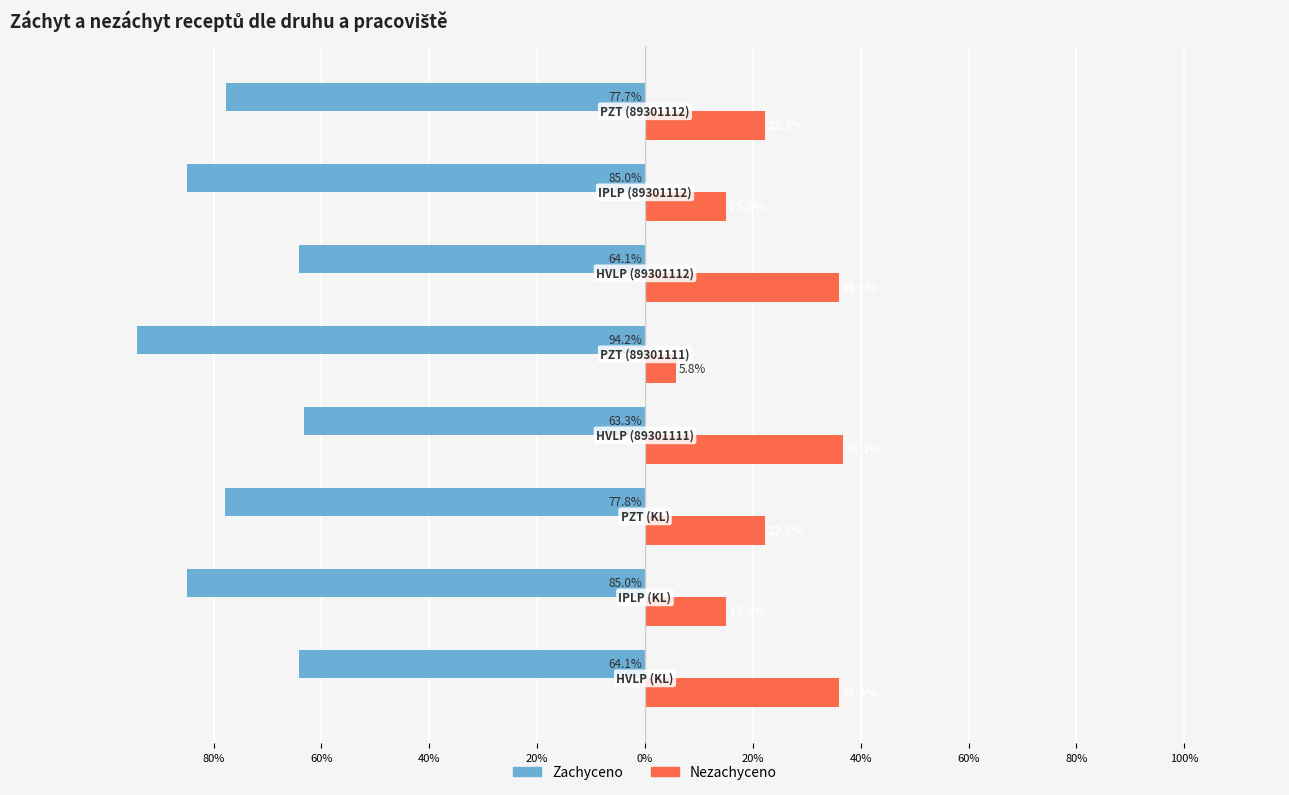

What are all the series names shown in the legend?

Zachyceno, Nezachyceno